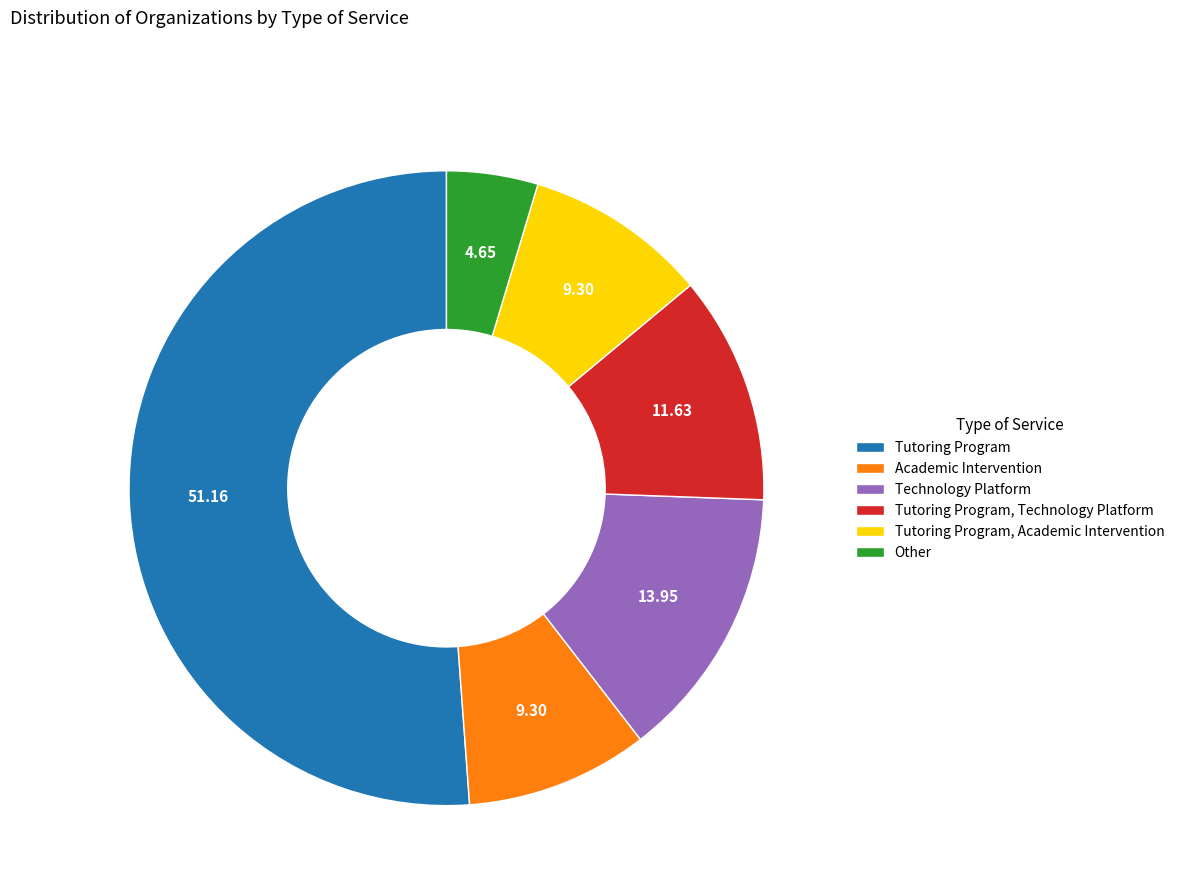

True or false: Tutoring Program accounts for 46% of the total.

False